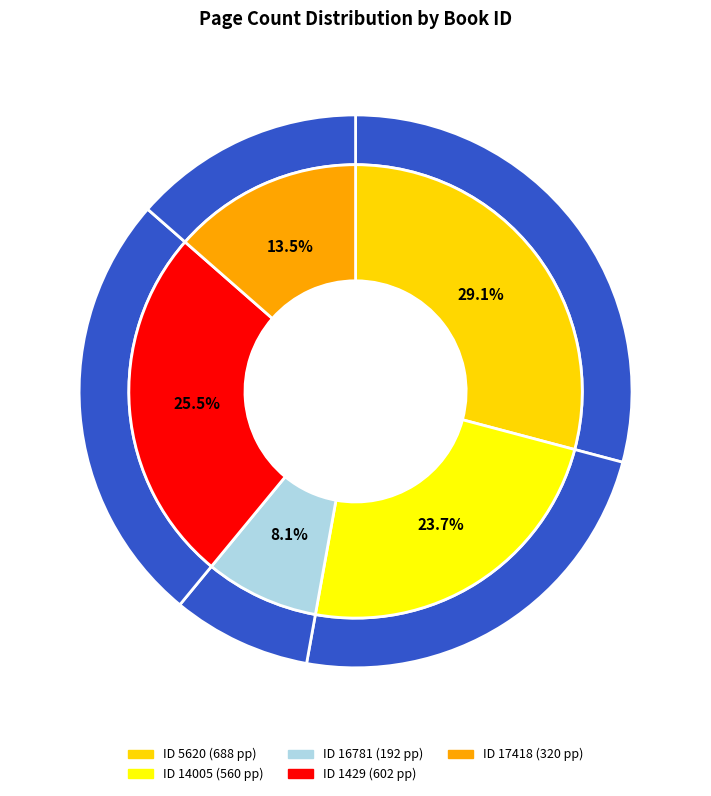

The 1429 slice represents 38% of the pie. True or false?

False